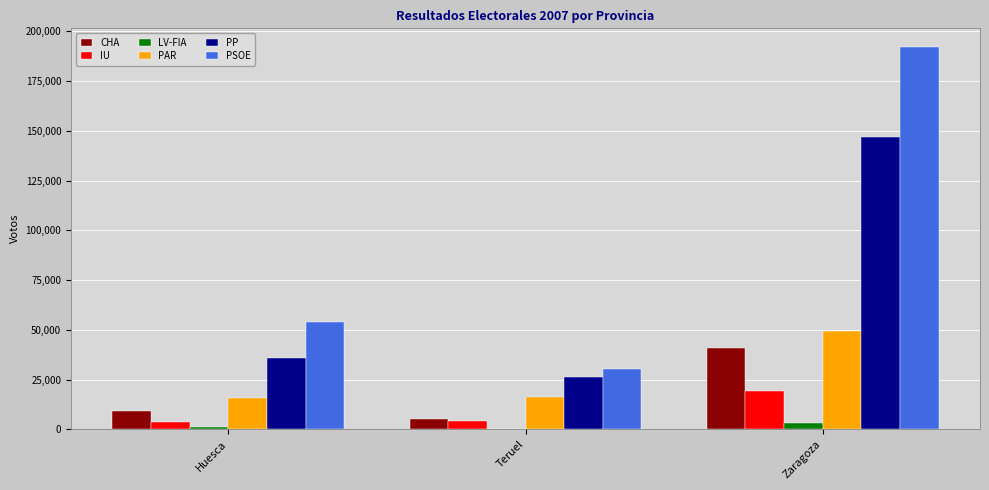

Where is LV-FIA nearest to the value 1739?

Huesca